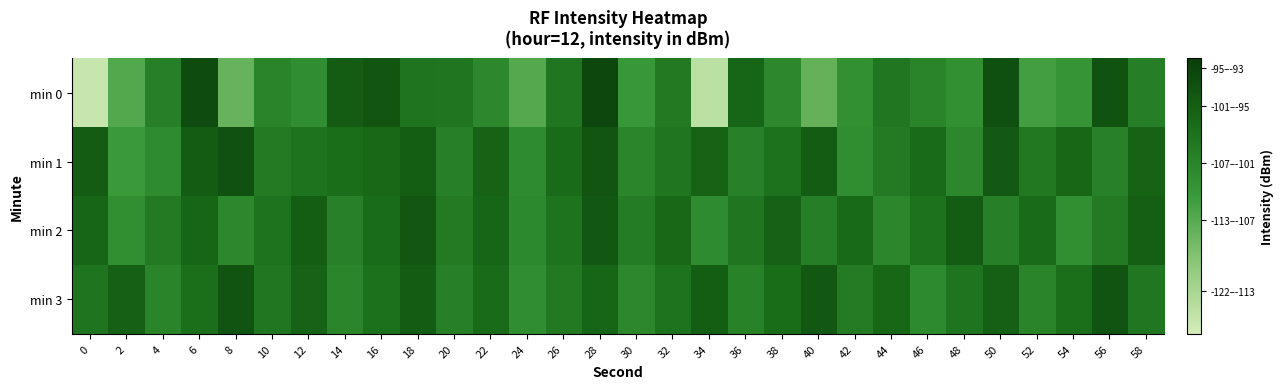

Reading left to right, what are all the values shown in this chart?

min 0: 0=-120.6	2=-109.7	4=-103.3	6=-95.1	8=-111.4	10=-103.9	12=-105.5	14=-97.7	16=-96.6	18=-101.5	20=-101.6	22=-104.6	24=-109.8	26=-101.7	28=-94.6	30=-107.2	32=-102.2	34=-119.5	36=-98.9	38=-104.7	40=-111.2	42=-105.9	44=-101.9	46=-104.0	48=-105.7	50=-95.6	52=-108.3	54=-106.7	56=-96.2	58=-103.1
min 1: 0=-97.7	2=-107.6	4=-105.1	6=-97.7	8=-95.8	10=-102.3	12=-101.2	14=-100.5	16=-99.5	18=-98.0	20=-103.2	22=-98.8	24=-105.1	26=-99.9	28=-96.5	30=-104.3	32=-101.7	34=-98.8	36=-103.5	38=-101.0	40=-97.7	42=-105.4	44=-102.3	46=-99.9	48=-104.6	50=-97.1	52=-102.0	54=-99.2	56=-103.5	58=-98.8
min 2: 0=-99.1	2=-105.7	4=-102.3	6=-98.9	8=-104.6	10=-101.2	12=-97.9	14=-103.5	16=-100.1	18=-96.8	20=-102.3	22=-99.0	24=-104.7	26=-101.3	28=-97.0	30=-102.7	32=-99.3	34=-105.0	36=-101.7	38=-98.3	40=-103.0	42=-99.7	44=-104.3	46=-101.0	48=-97.7	50=-103.3	52=-100.0	54=-105.7	56=-102.3	58=-98.0
min 3: 0=-101.6	2=-98.2	4=-103.9	6=-100.6	8=-96.2	10=-101.9	12=-98.6	14=-104.2	16=-100.9	18=-97.6	20=-103.2	22=-99.9	24=-105.6	26=-102.2	28=-98.9	30=-104.6	32=-101.2	34=-97.9	36=-103.6	38=-100.2	40=-96.9	42=-102.6	44=-99.2	46=-104.9	48=-101.6	50=-98.2	52=-103.9	54=-100.6	56=-96.2	58=-101.9